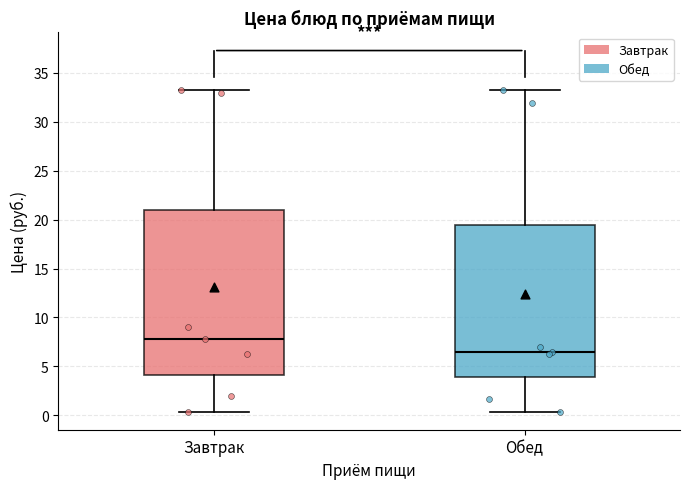

Which box is the tallest, from its lower edge to its upper edge?

Завтрак